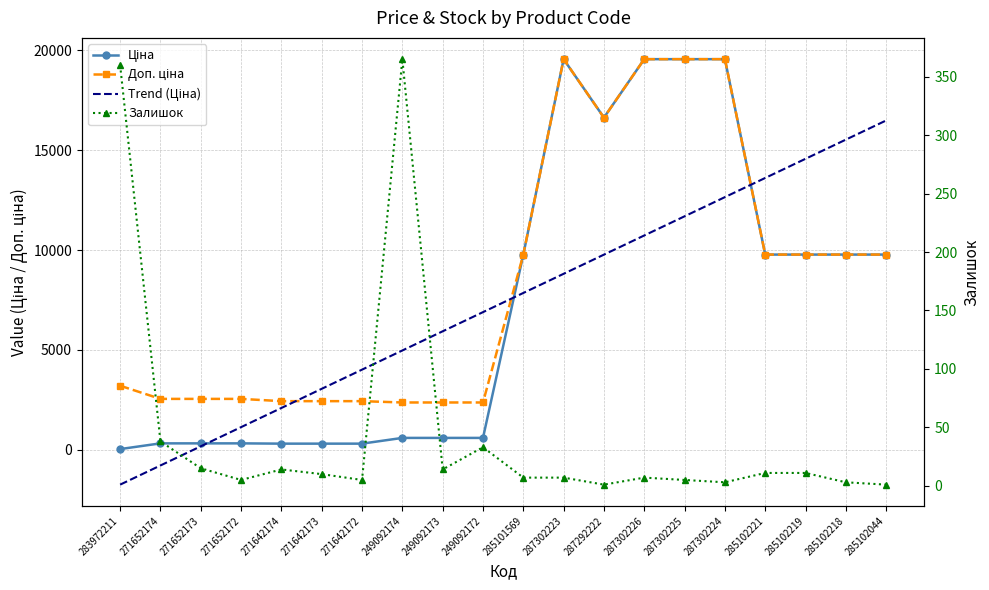

True or false: Доп. ціна has a value of 3329.0 at 285102219.

False